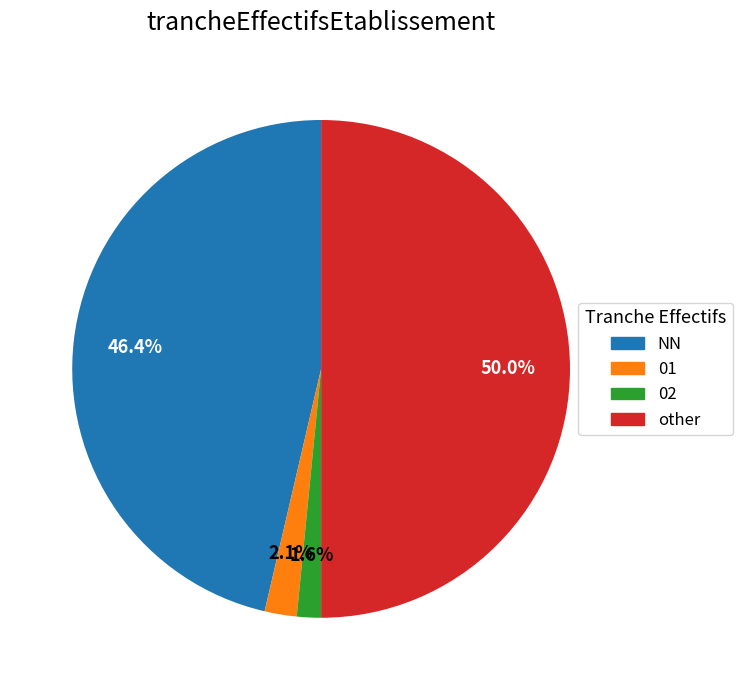

To the nearest percent, what percentage of the pie is 02?

2%